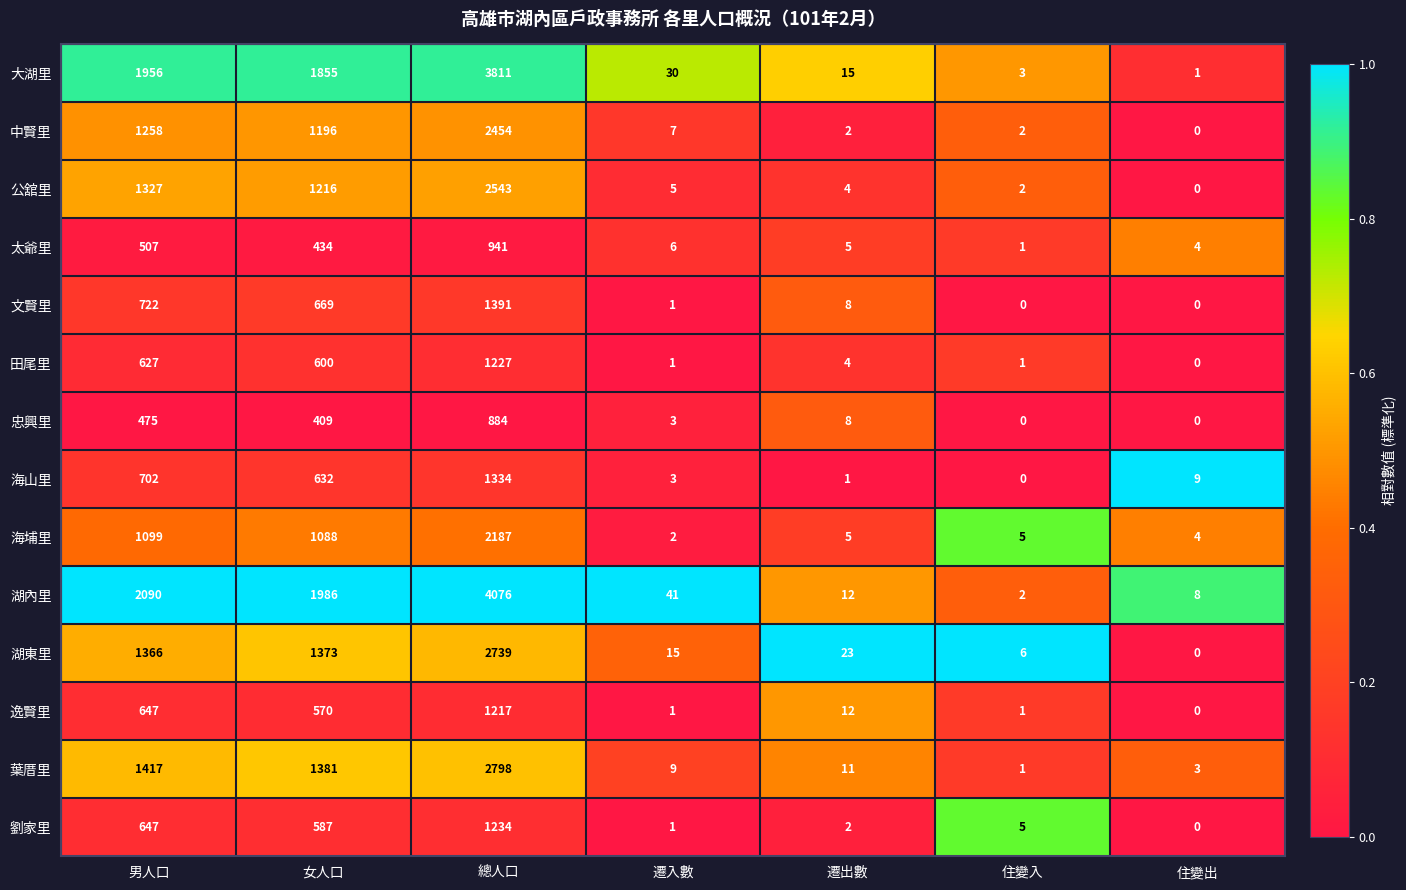

What is the spread (max minus min) of values at 遷入數?

40